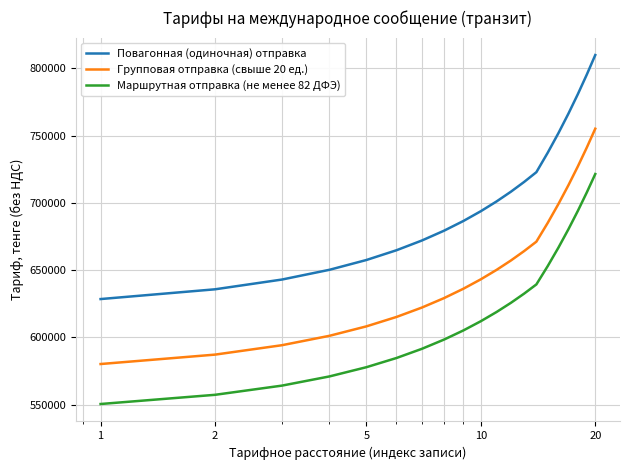

Rank the series by their average value, from lowest to highest.

Маршрутная отправка (не менее 82 ДФЭ), Групповая отправка (свыше 20 ед.), Повагонная (одиночная) отправка